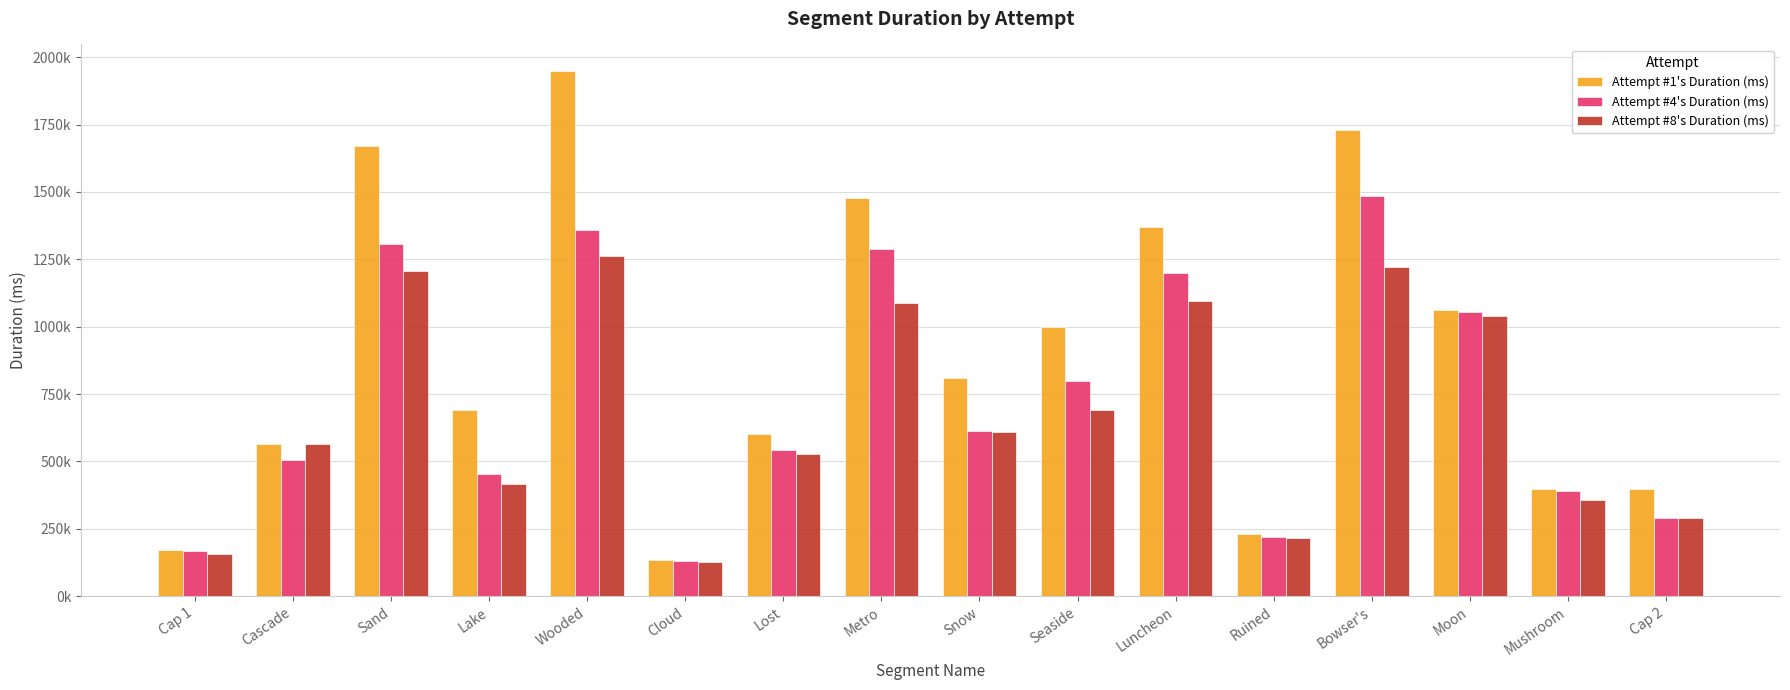

Does the chart contain any negative values?

No